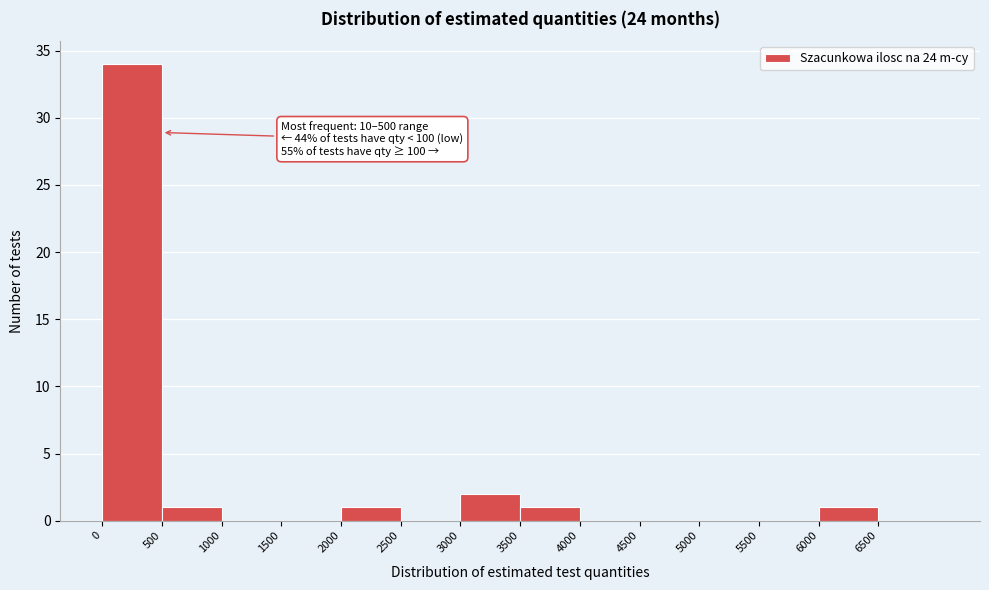

Which range on the x-axis has the tallest bar?

0 to 500